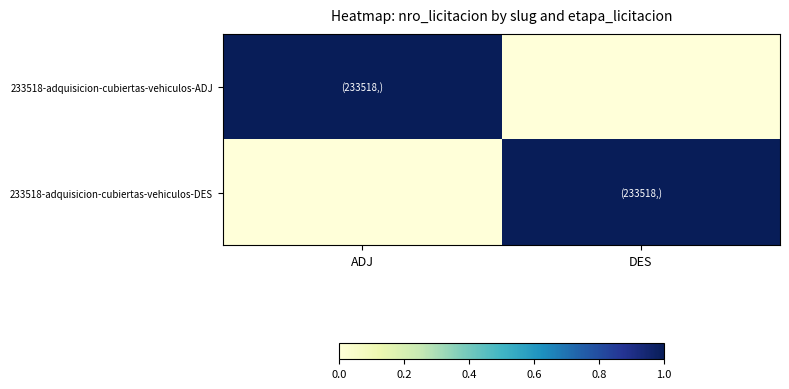

Reading left to right, list all the values displayed in this chart.

233518-adquisicion-cubiertas-vehiculos-ADJ: ADJ=1	DES=0
233518-adquisicion-cubiertas-vehiculos-DES: ADJ=0	DES=1